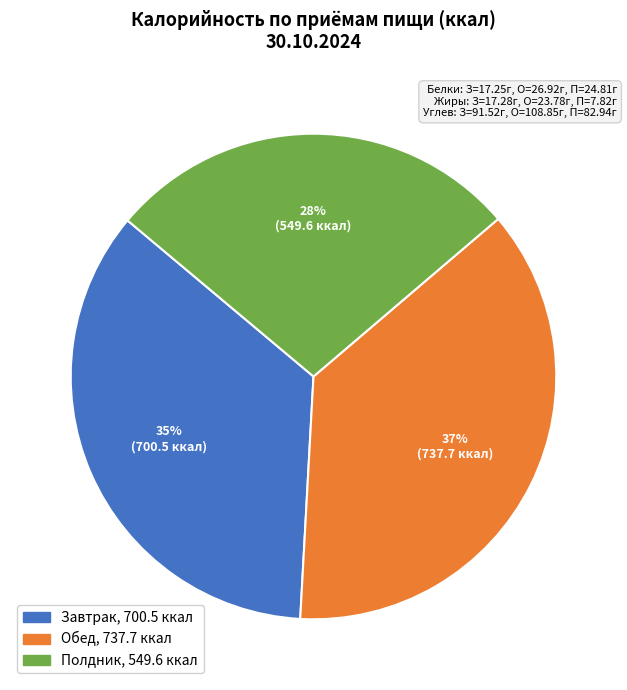

How many slices are in this pie chart?

3